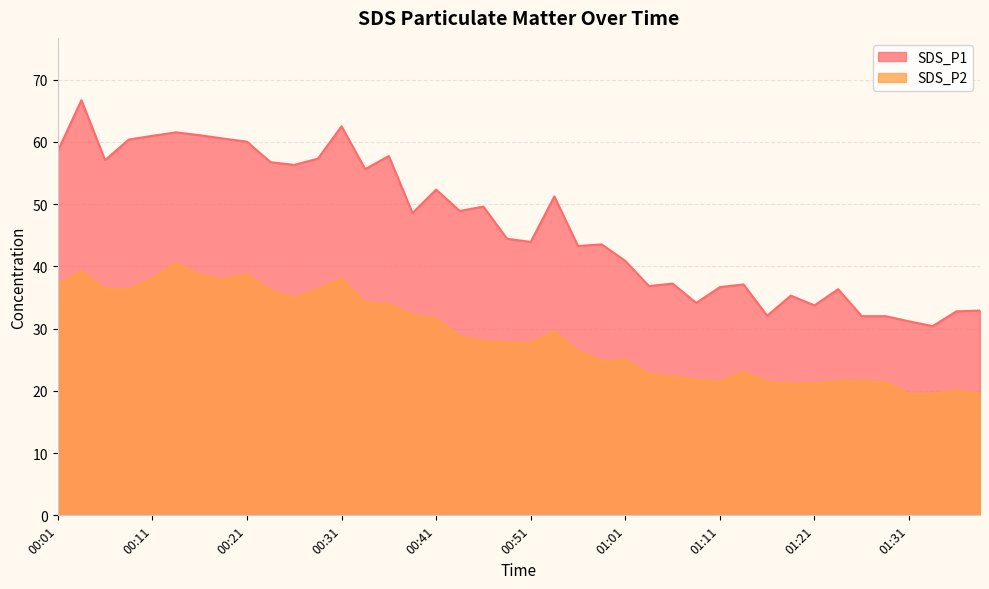

Does the chart have visible grid lines?

Yes